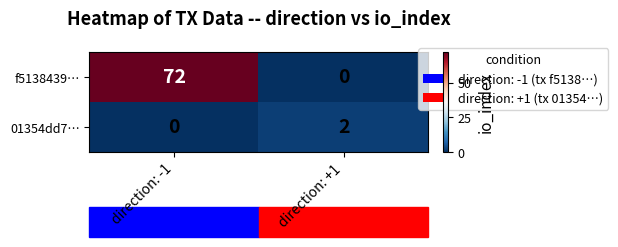

How many values in 01354dd7… are above zero?

1